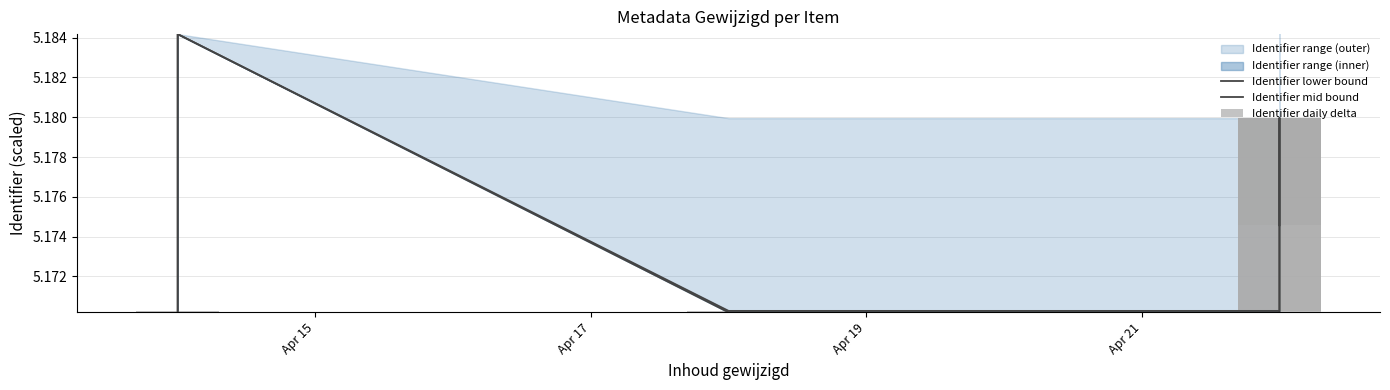

Rank the series by their maximum value, from lowest to highest.

Identifier daily delta, Identifier lower bound, Identifier mid bound